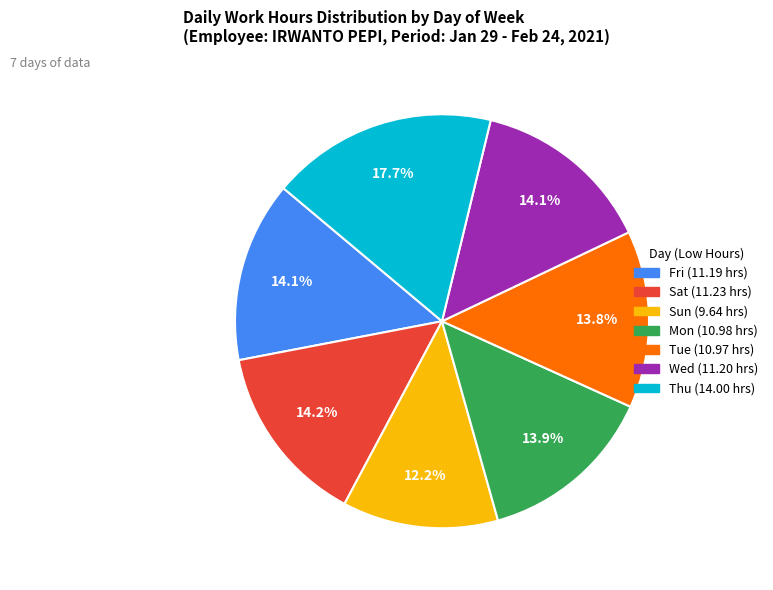

To the nearest percent, what is the difference between the largest and smallest slice percentages?

6%